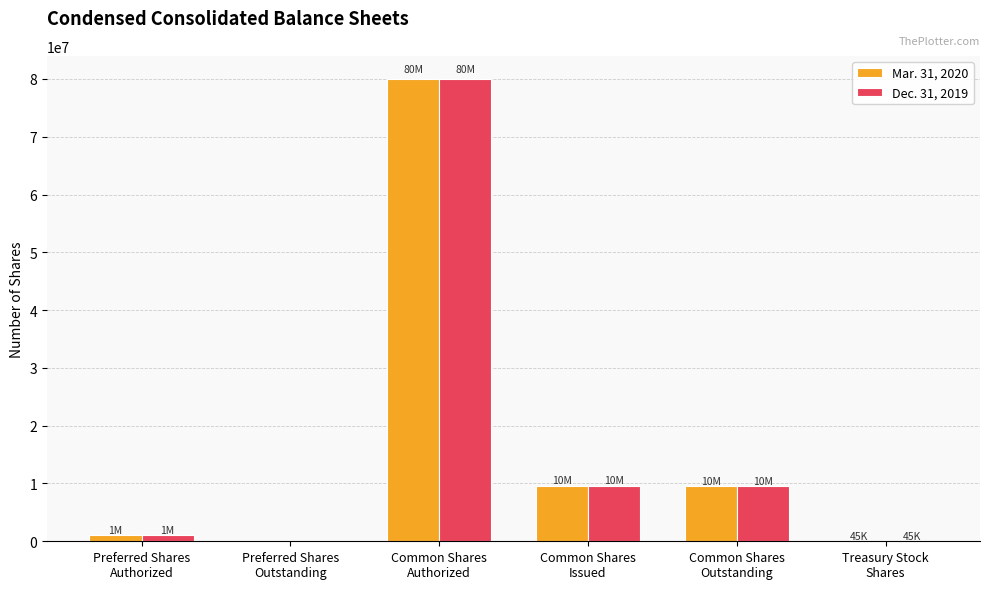

How many groups of bars are there?

6